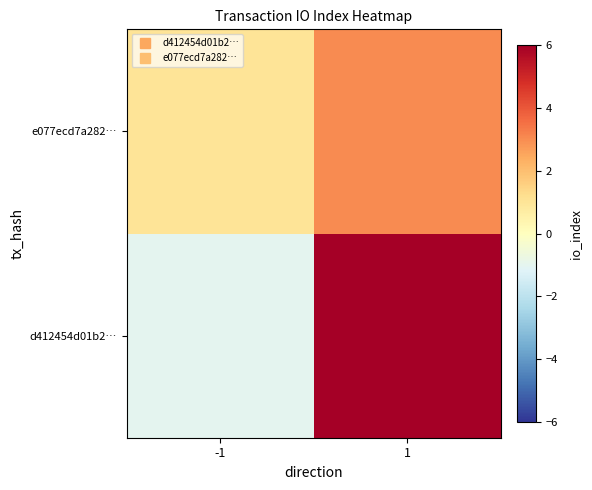

What is the smallest value displayed?

-1